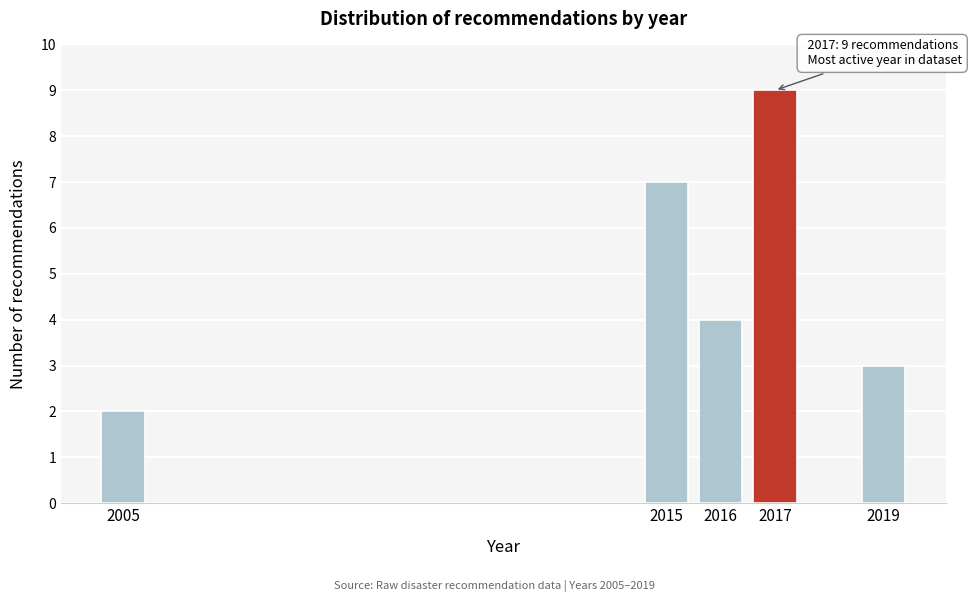

Reading right to left, what are all the values shown in this chart?

3	9	4	7	2